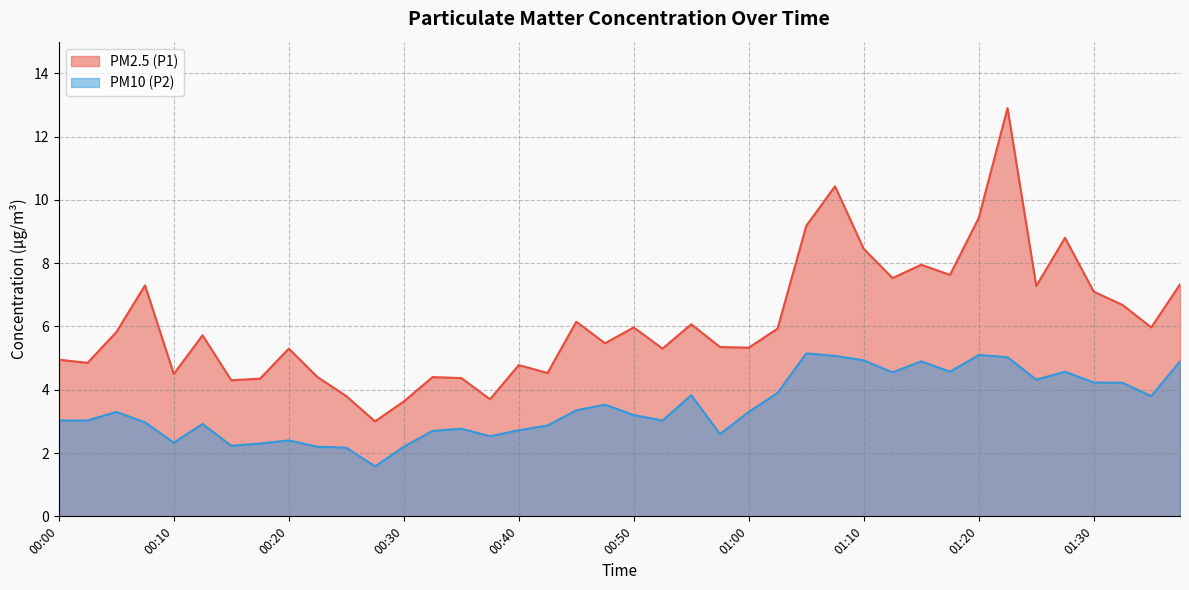

Is it true that PM2.5 (P1) equals 2.3 at 00:03?

False